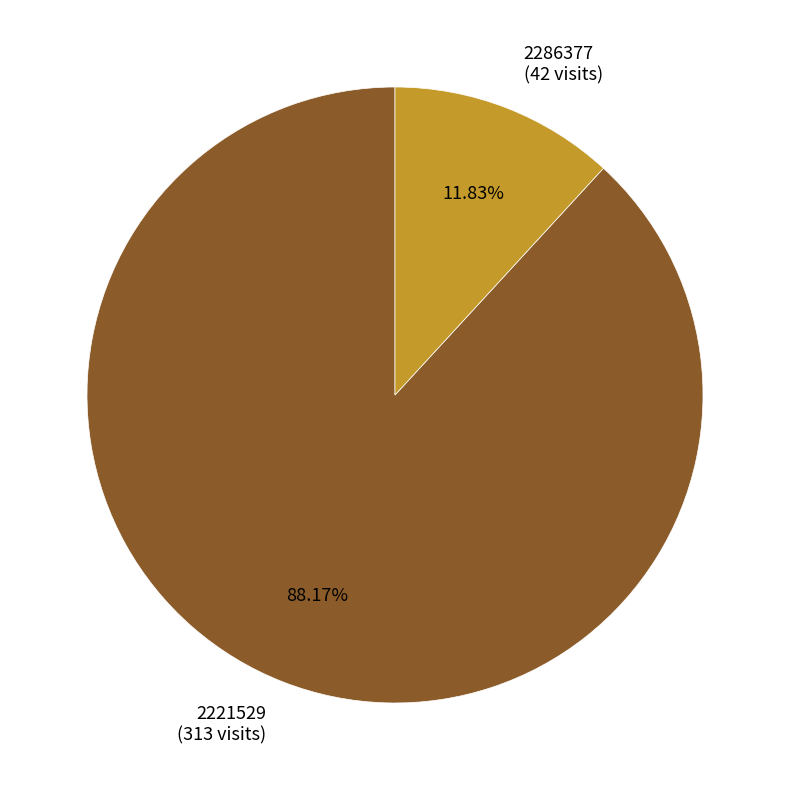

To the nearest percent, what is the difference between the largest and smallest slice percentages?

76%